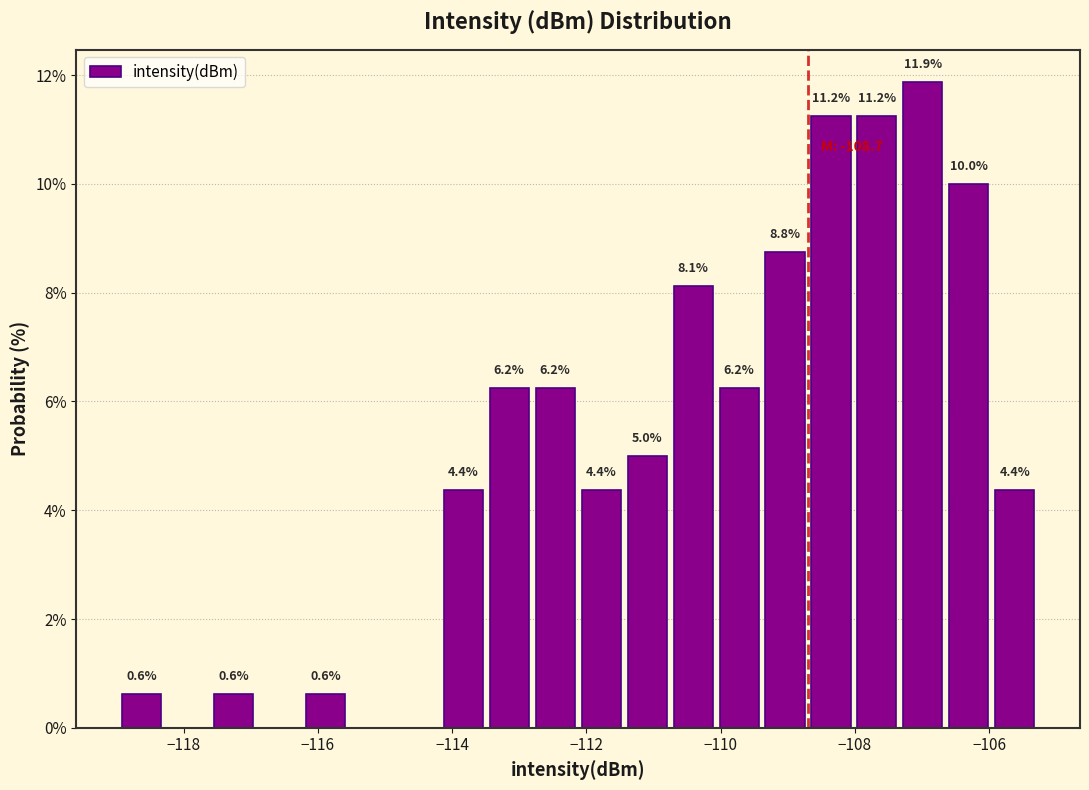

Around what value on the x-axis is the tallest bar? Give the approximate position of its centre, as read against the axis.

-107.0